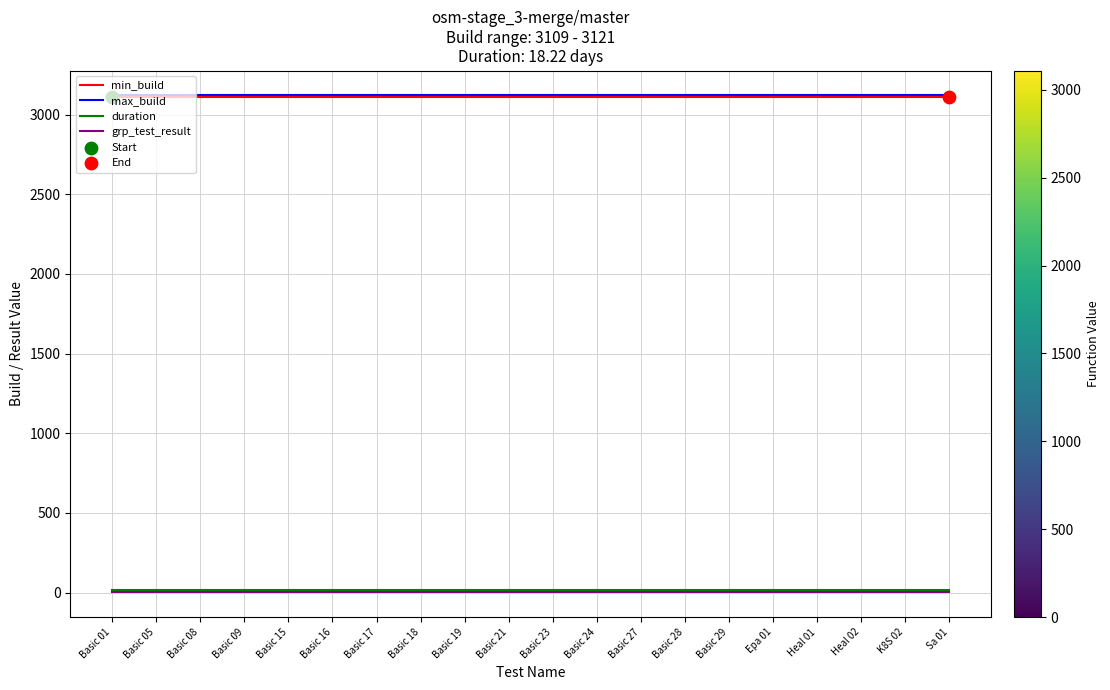

What is the greatest value displayed?

3121.0